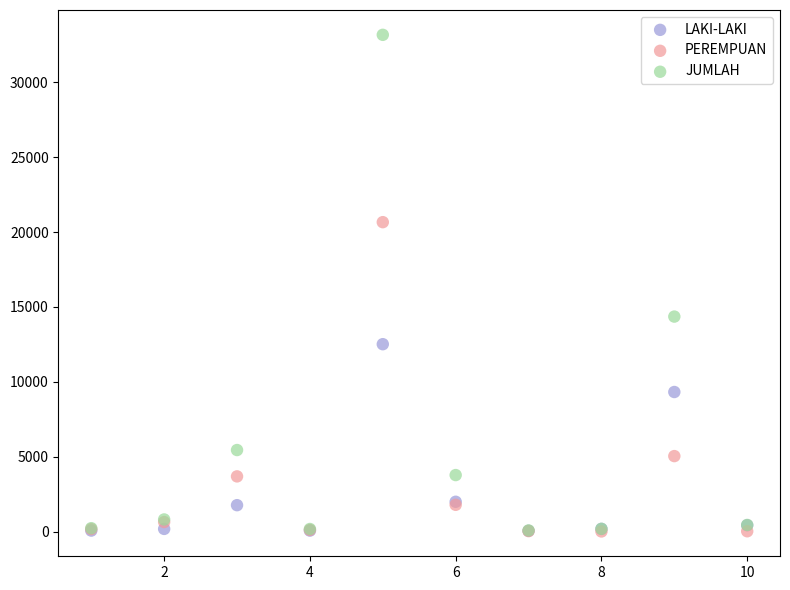

In the JUMLAH series, what Y value is closest to 16625?

14357